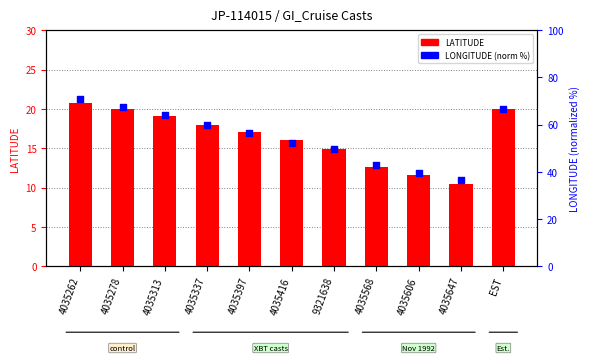

Which series has the largest Y range (max minus min)?

LONGITUDE (norm)